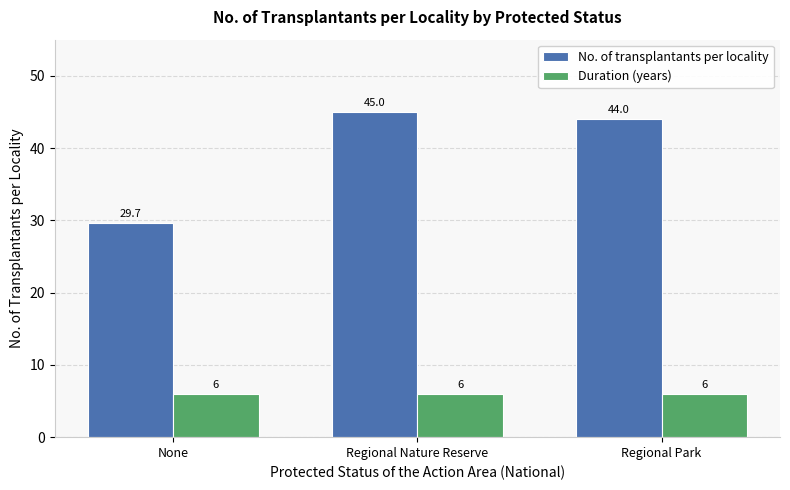

Which series has the largest total across all categories?

No. of transplantants per locality